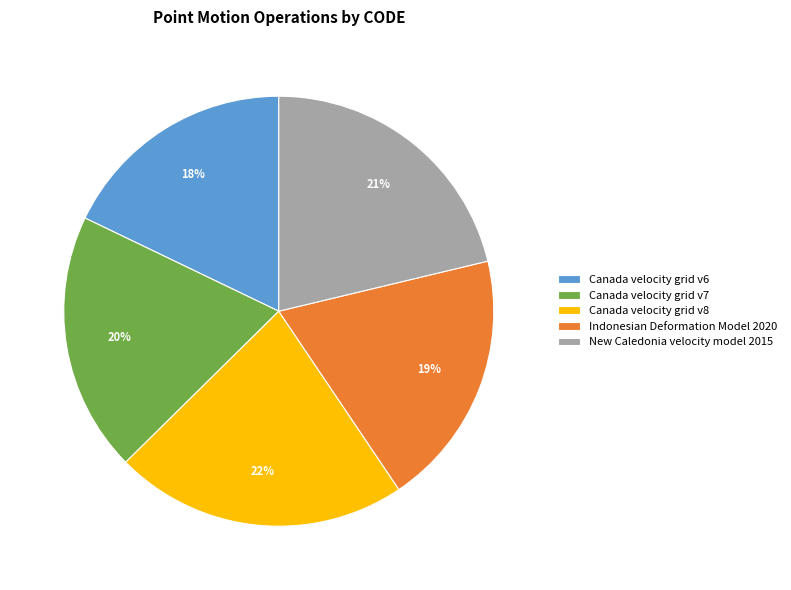

To the nearest percent, what is the difference between the Canada velocity grid v8 and New Caledonia velocity model 2015 slice percentages?

1%